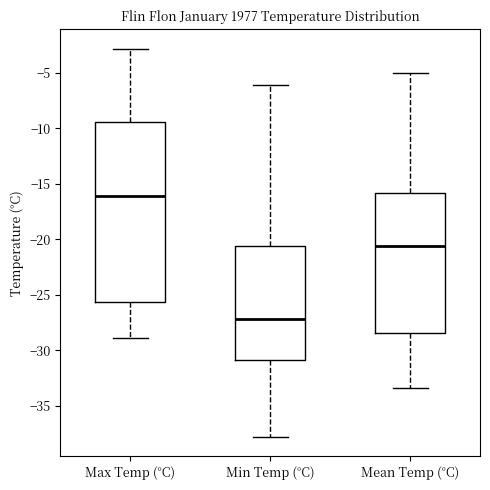

Reading left to right, transcribe this box plot: for each box, give where its median line is, the range the box spans, and where its two whiskers end, as read against the y-axis. The values are not printed on the chart, so give them approximately, as read against the axis.

Max Temp (°C): median -16.0, box -25.5 to -9.5, whiskers -29.0 to -3.0
Min Temp (°C): median -27.0, box -31.0 to -20.5, whiskers -38.0 to -6.0
Mean Temp (°C): median -20.5, box -28.5 to -16.0, whiskers -33.5 to -5.0